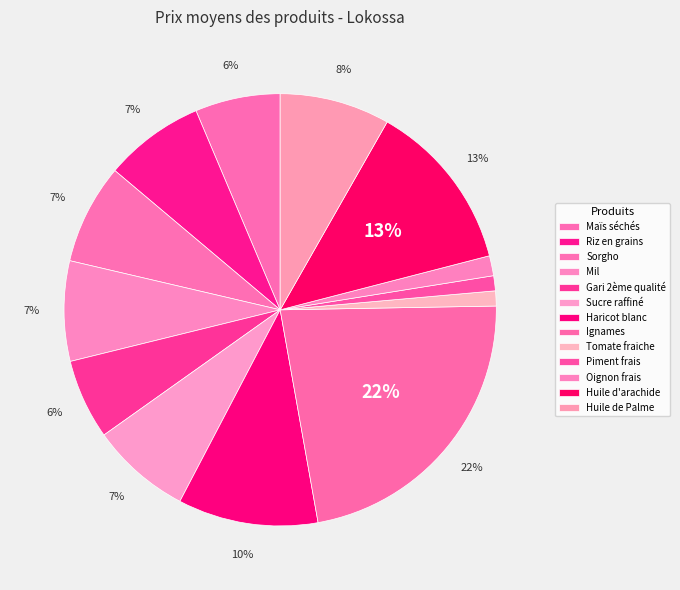

How many segments does this pie chart have?

13